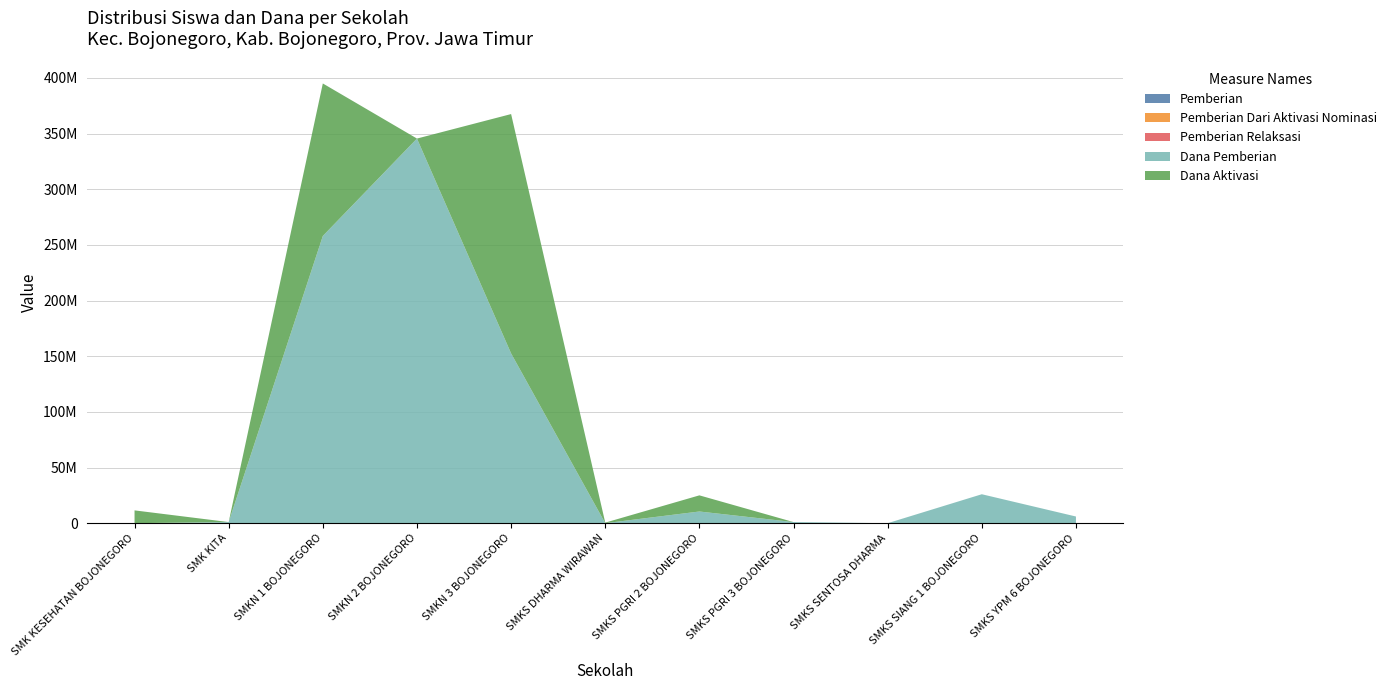

Reading left to right, extract all data points from this chart.

Pemberian: 0	1	313	404	186	0	18	2	0	30	7
Pemberian Dari Aktivasi Nominasi: 13	0	138	0	233	1	17	0	0	0	0
Pemberian Relaksasi: 2	3	93	326	99	2	5	0	15	17	1
Dana Pemberian: 0	1000000	258000000	345500000	152500000	0	10500000	1000000	0	26000000	6000000
Dana Aktivasi: 11500000	0	137000000	0	215000000	500000	14500000	0	0	0	0